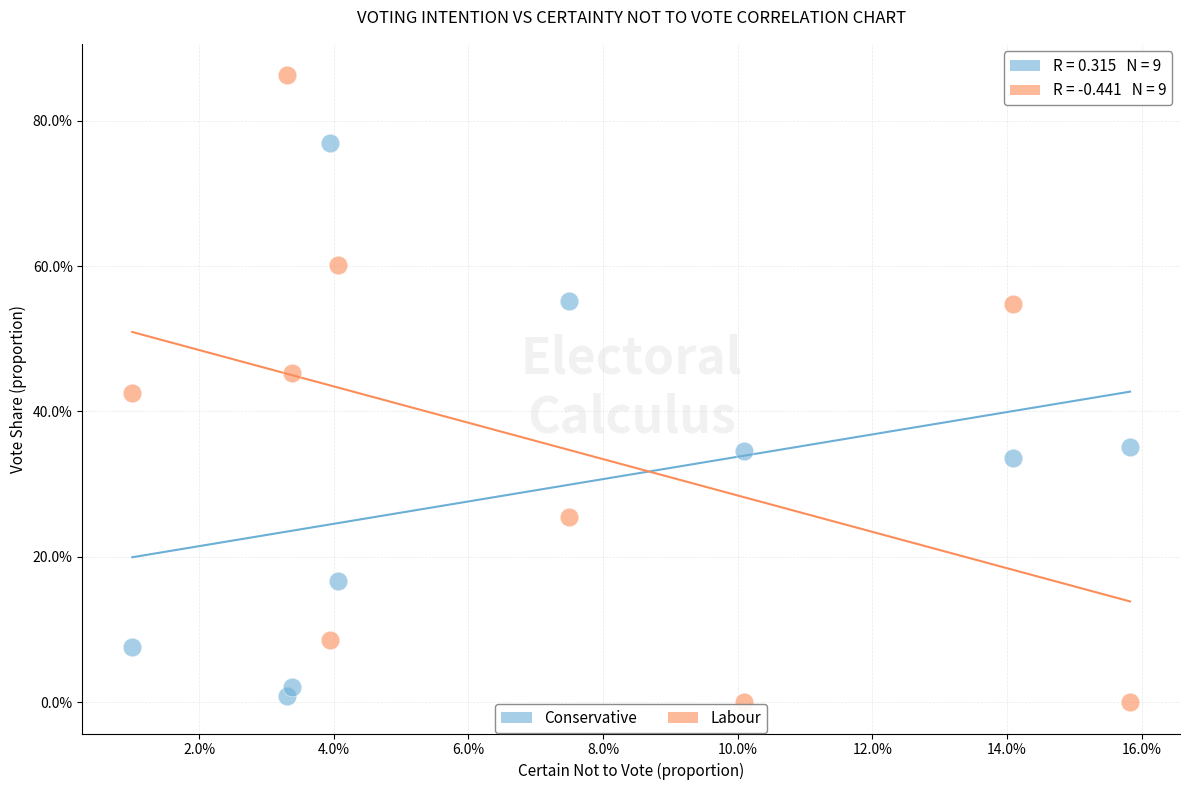

What are all the series names shown in the legend?

Conservative, Labour